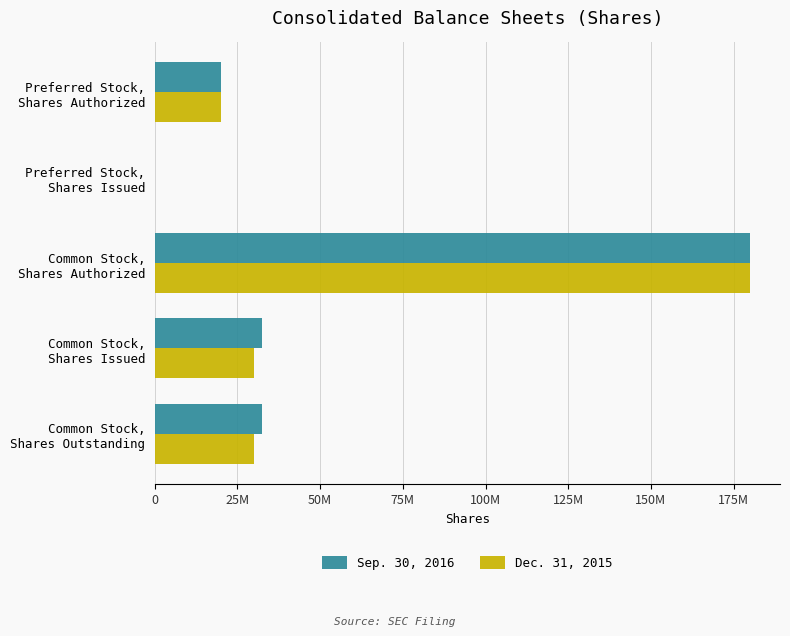

What are all the series names shown in the legend?

Sep. 30, 2016, Dec. 31, 2015